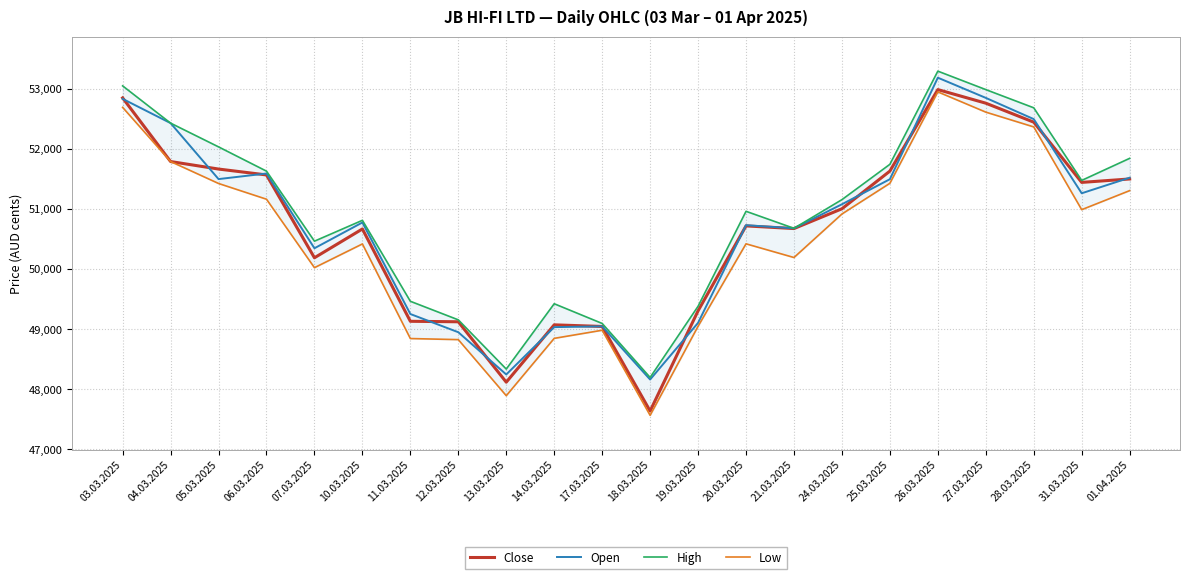

At which label does High first exceed 51157?

03.03.2025